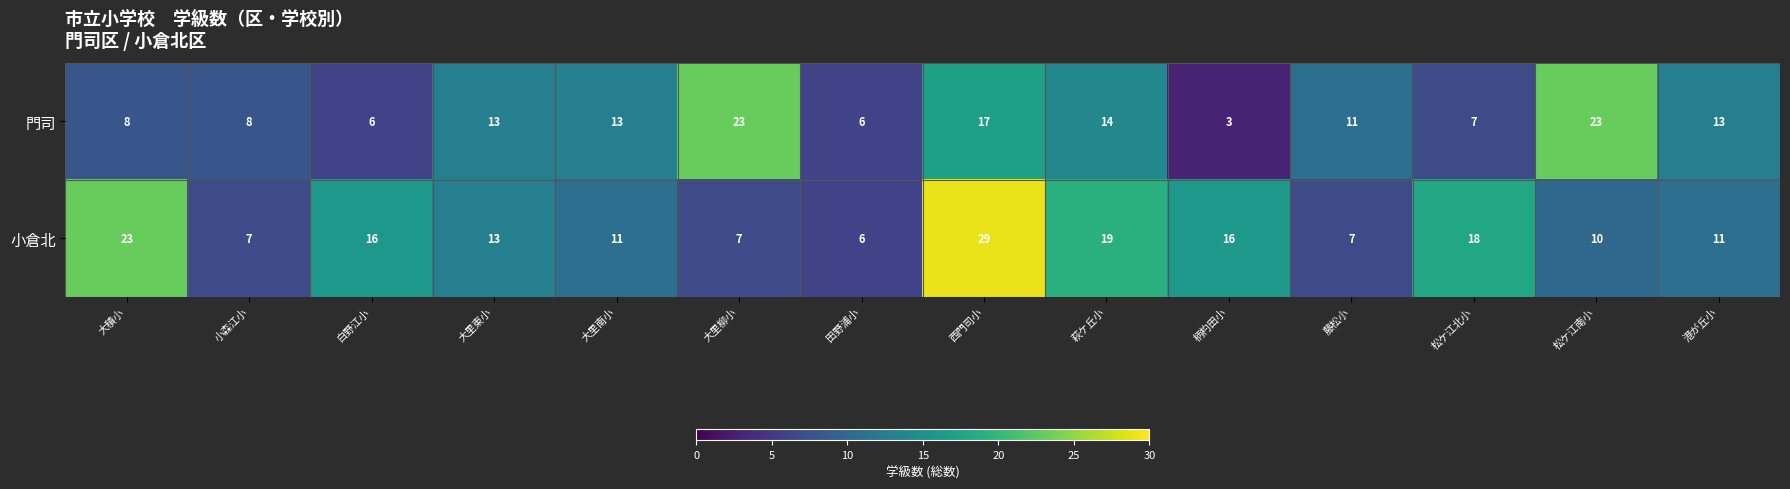

How many data points does each series have?

14